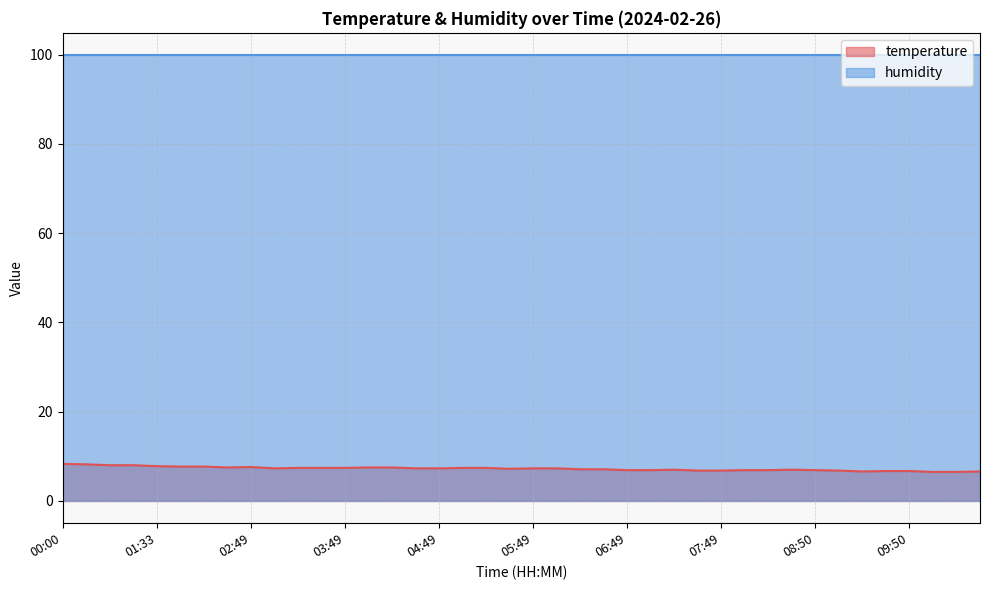

Is it true that the value at 02:03 is 7.7?

True